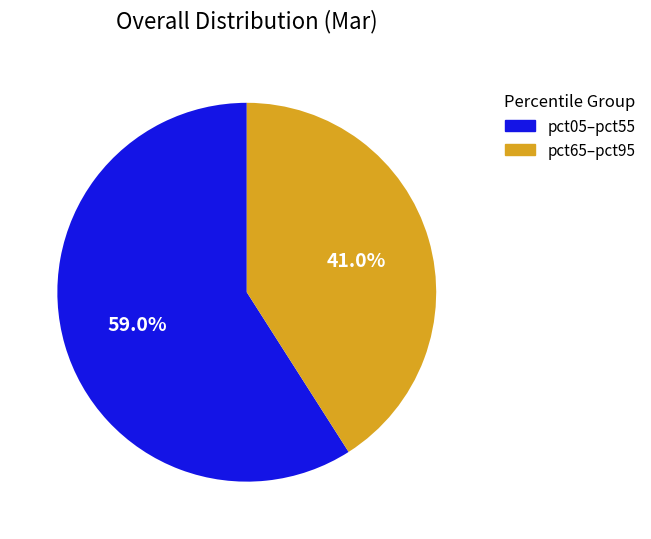

Is there any slice that represents more than half of the pie?

Yes